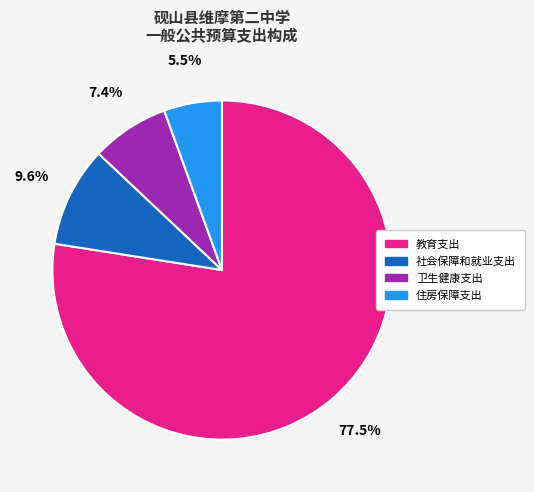

To the nearest percent, what is the average slice percentage?

25%